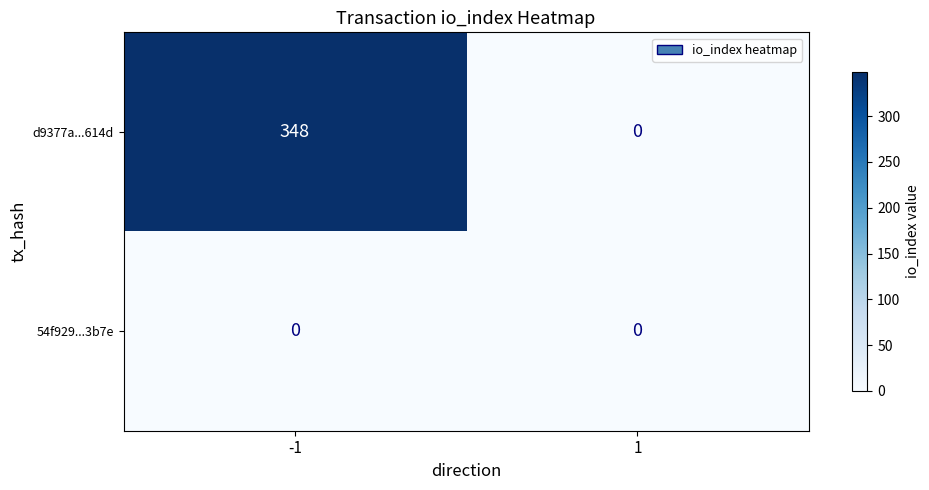

Rank the series by their average value, from highest to lowest.

d9377a...614d, 54f929...3b7e